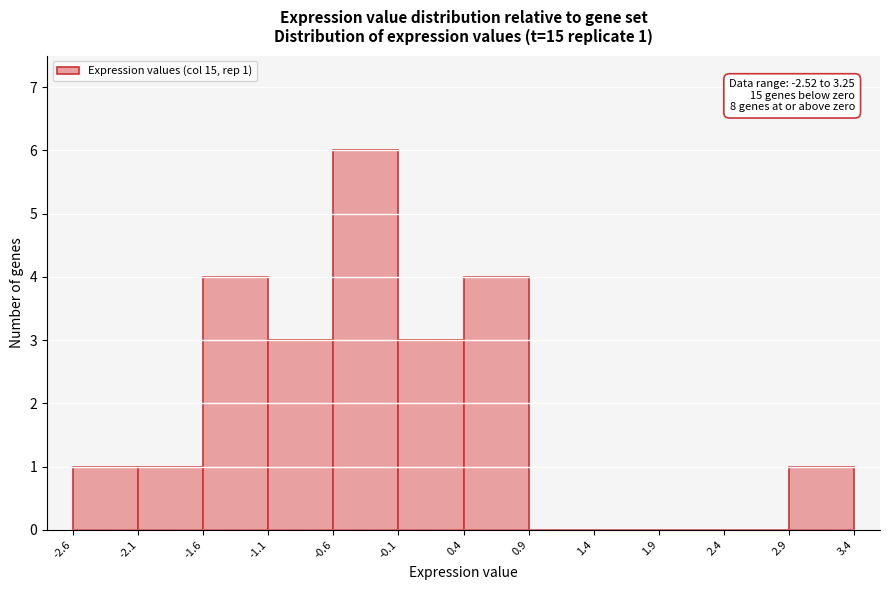

Which range on the x-axis has the tallest bar?

-0.6 to -0.1